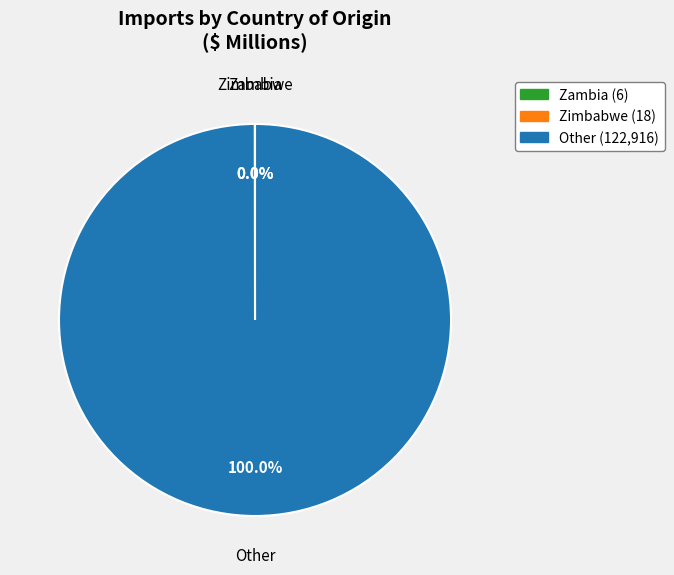

Does any single category account for the majority?

Yes